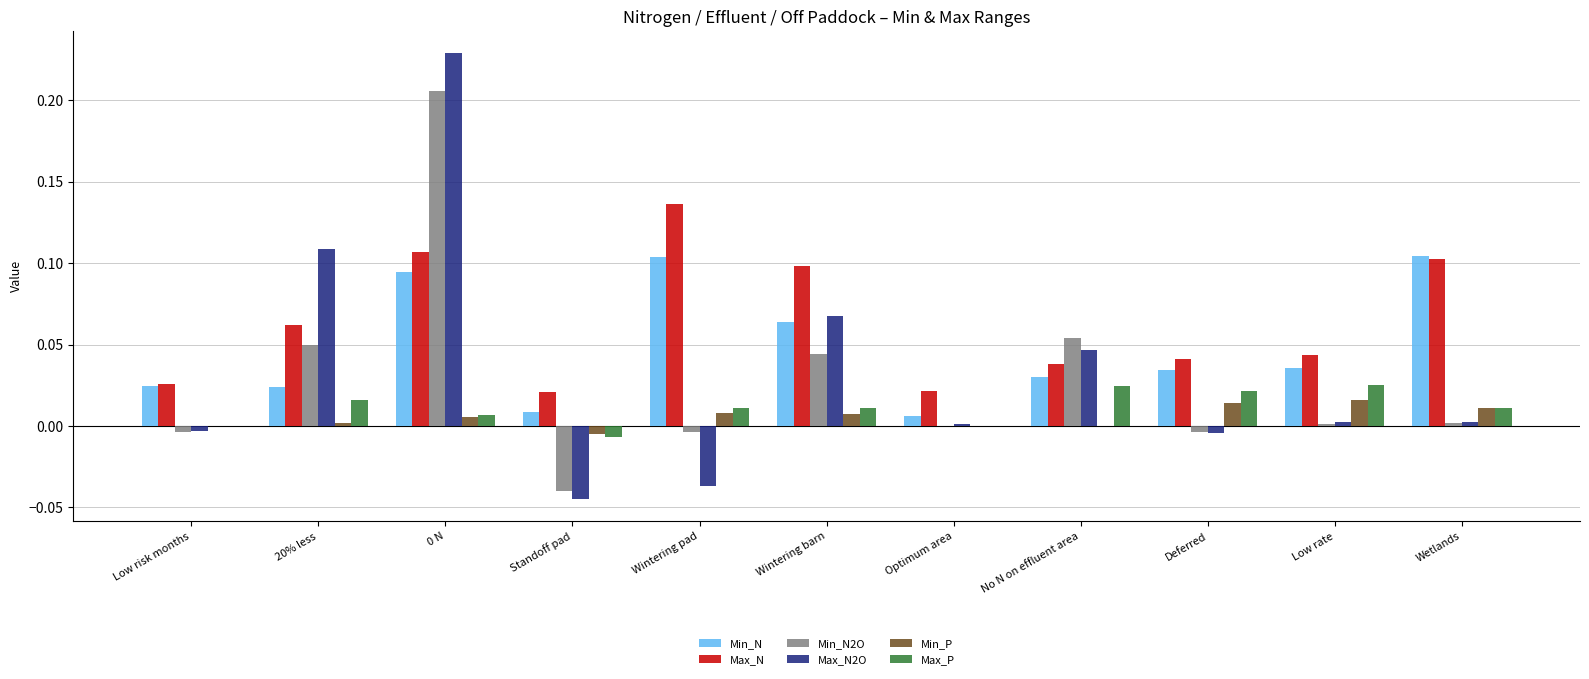

Is the value of Min_P at Wintering barn greater than the value of Max_N2O at Wintering pad?

Yes